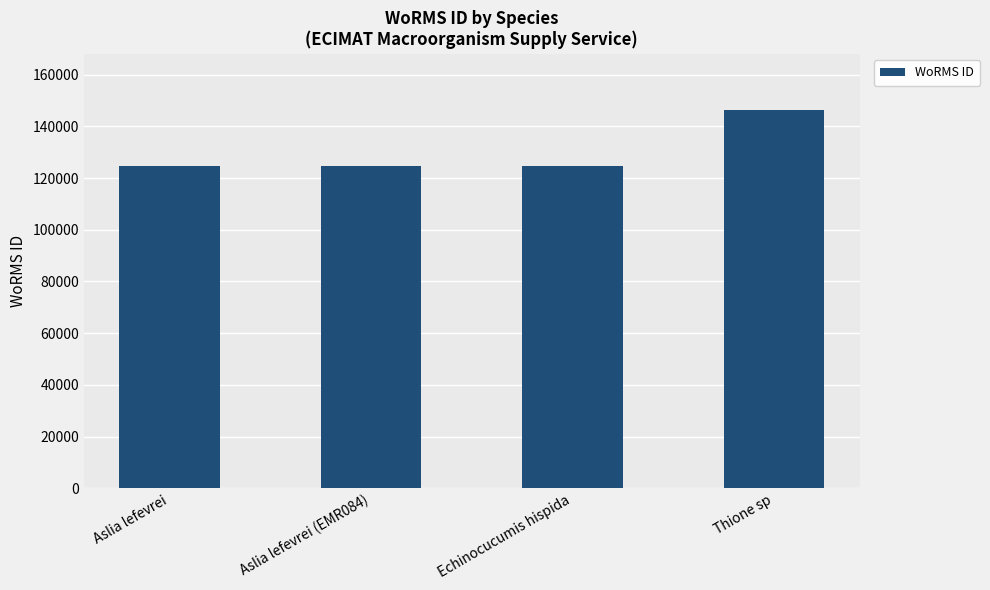

What is the label of the 2nd bar from the left?

Aslia lefevrei (EMR084)